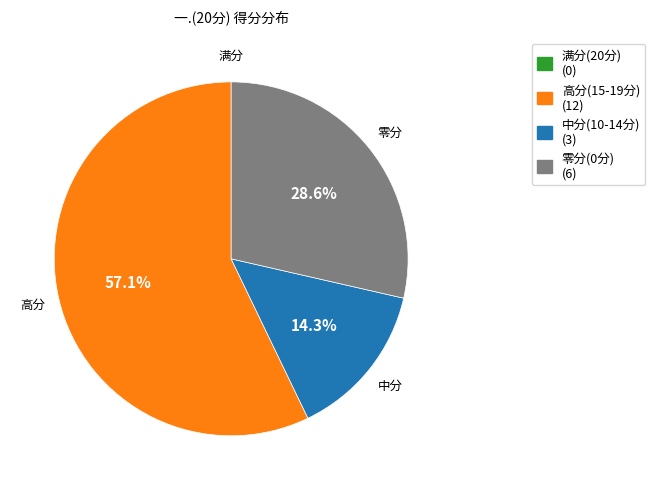

Is there any slice that represents more than half of the pie?

Yes